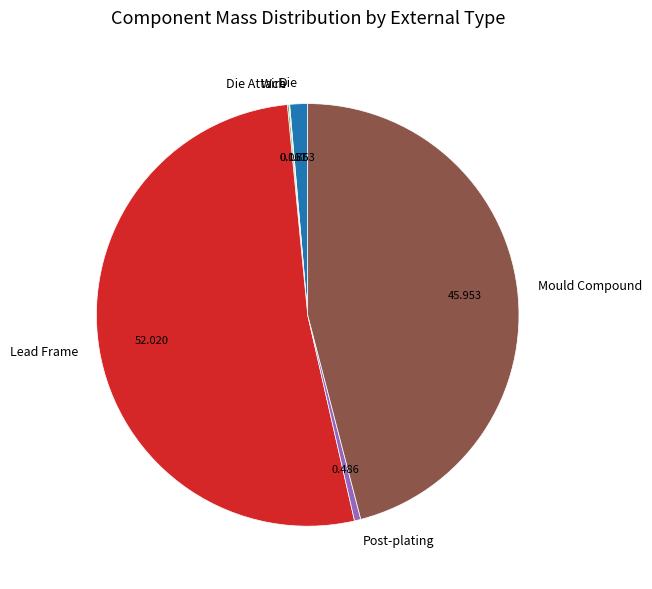

The Lead Frame slice represents 52% of the pie. True or false?

True